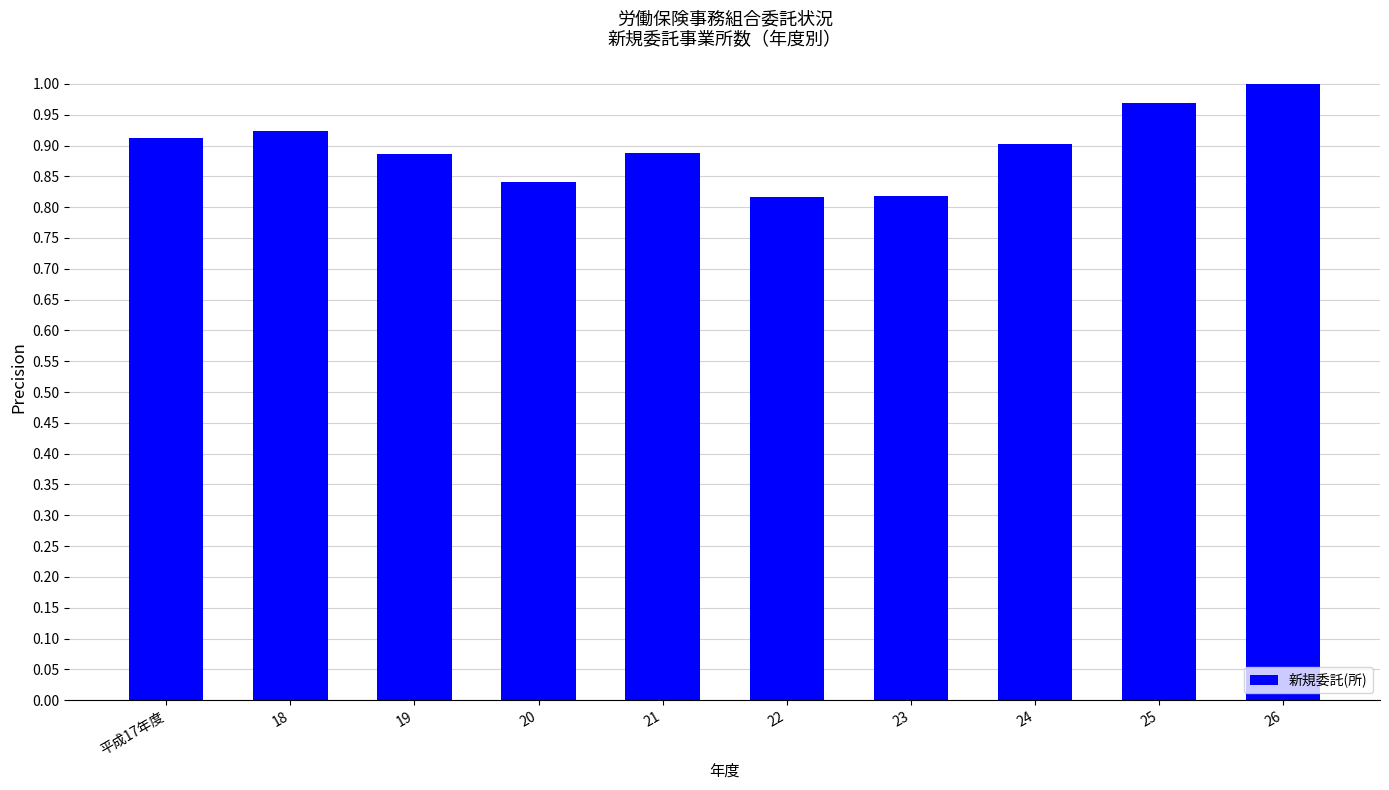

The chart shows a value of 0.9 at 24. True or false?

True